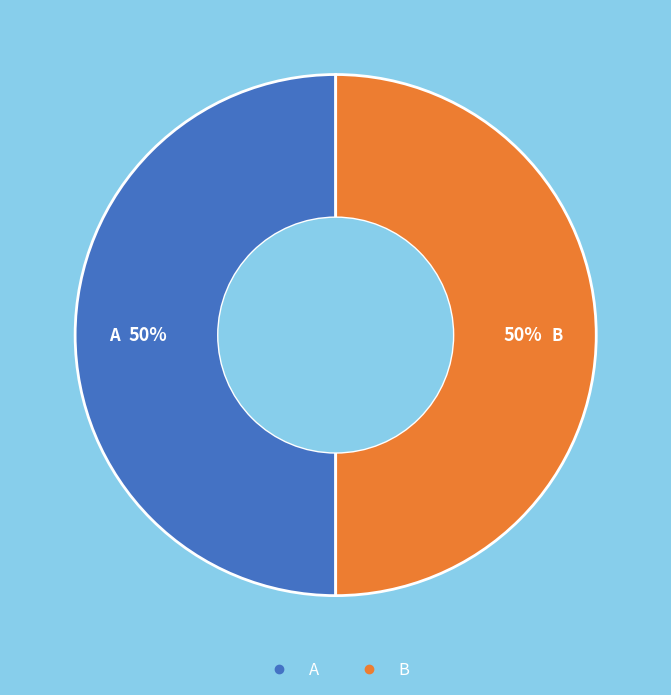

To the nearest percent, what is the average slice percentage?

50%